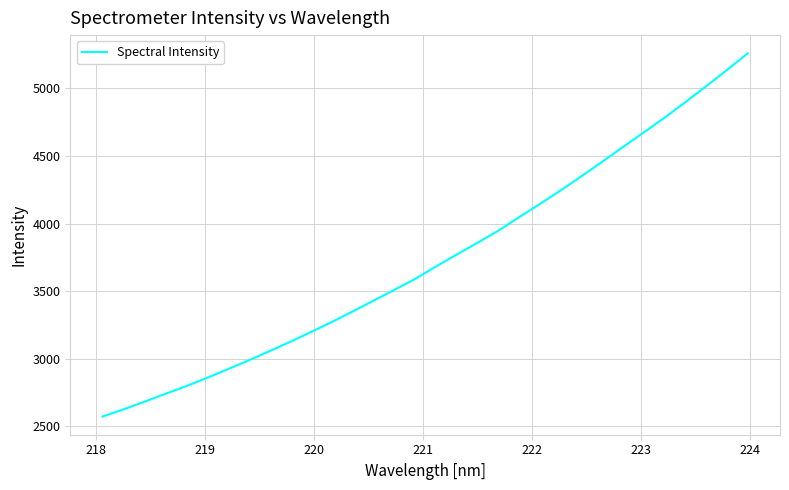

What is the maximum value shown in the chart?

5260.6